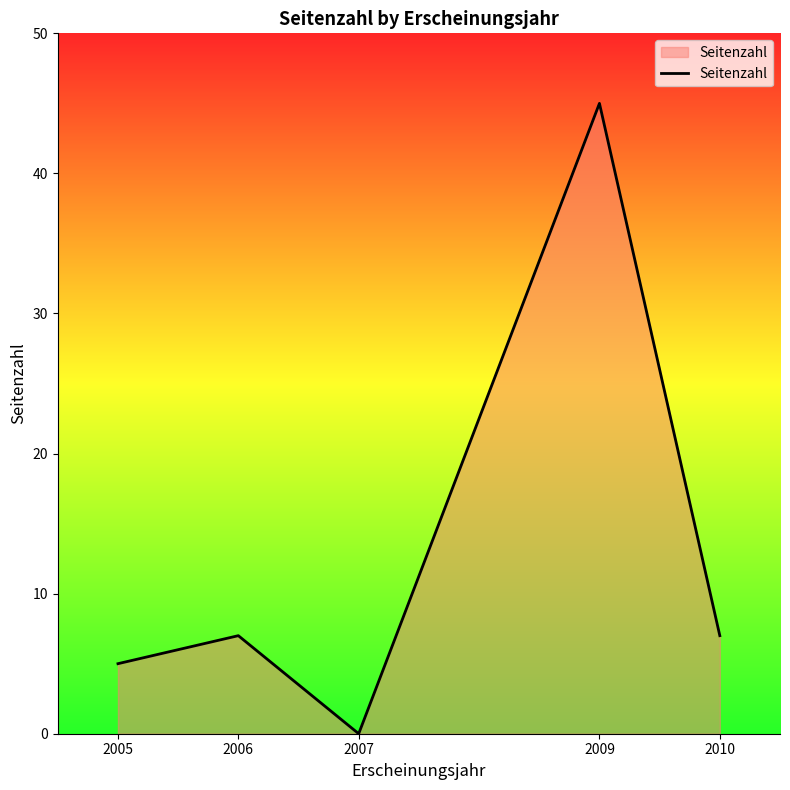

How many values are below 7?

2